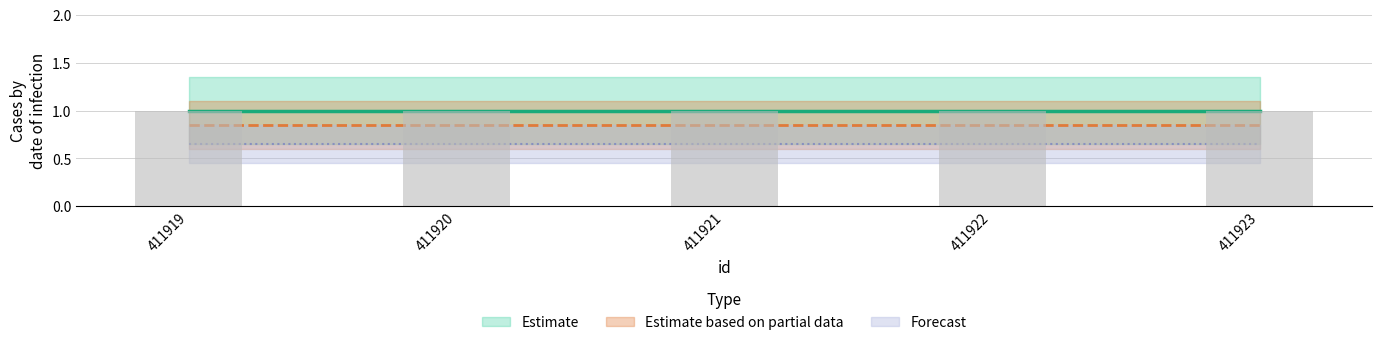

What is the maximum value for Estimate?

1.0